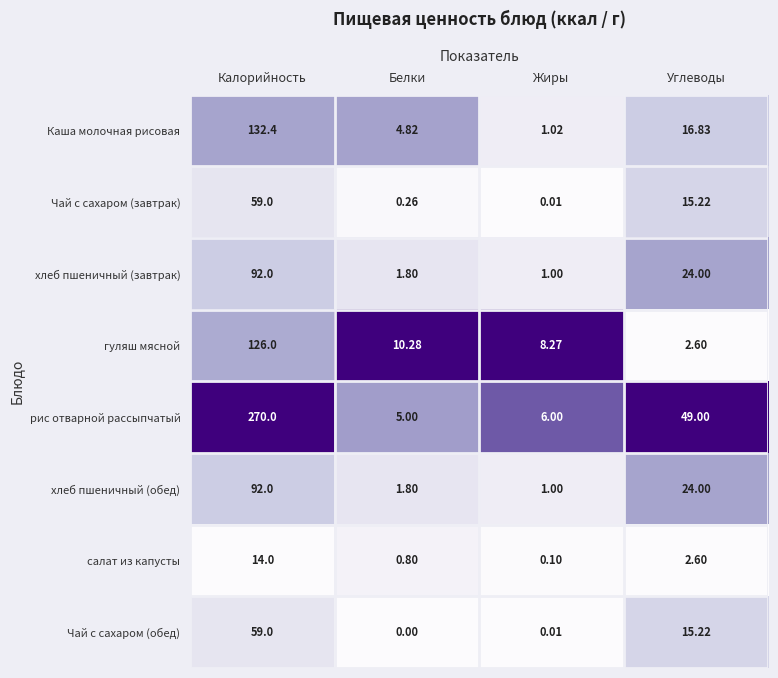

Rank the categories by Чай с сахаром (обед) value from highest to lowest.

Калорийность, Углеводы, Жиры, Белки